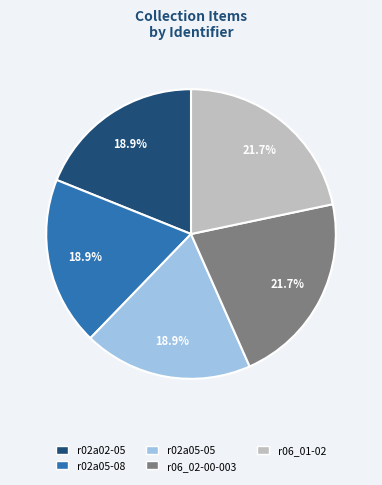

The r02a05-05 slice represents 6% of the pie. True or false?

False